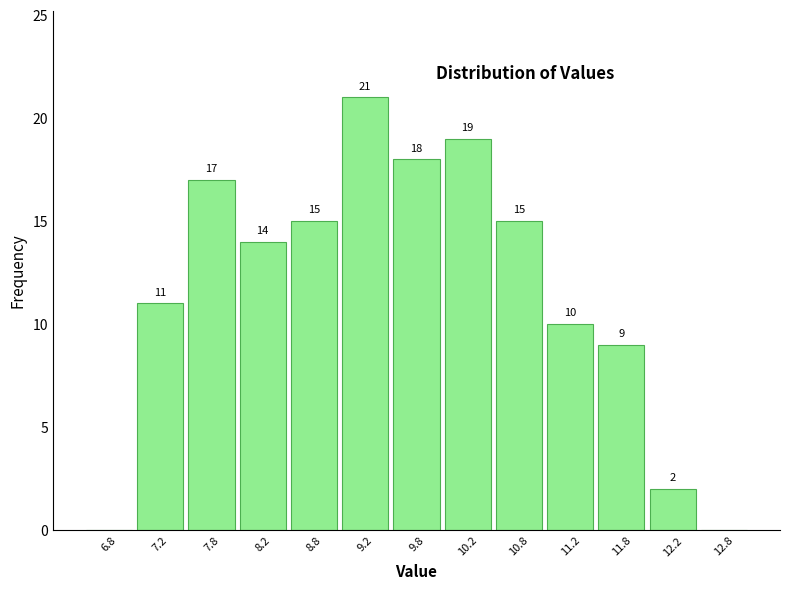

Over which range of the x-axis is the bar tallest?

9.0 to 9.5